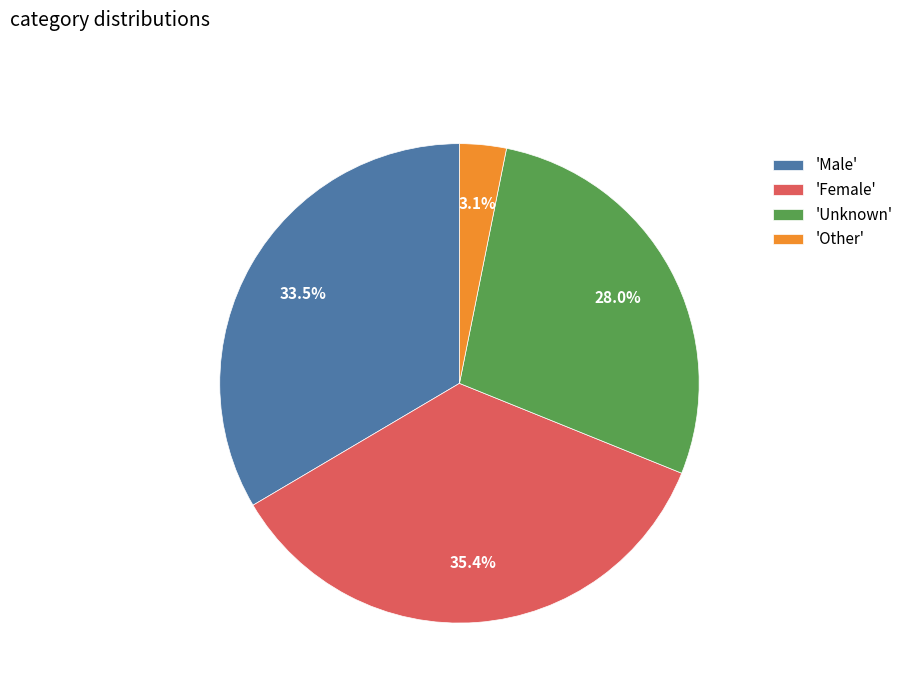

Which slice is the smallest?

'Other'